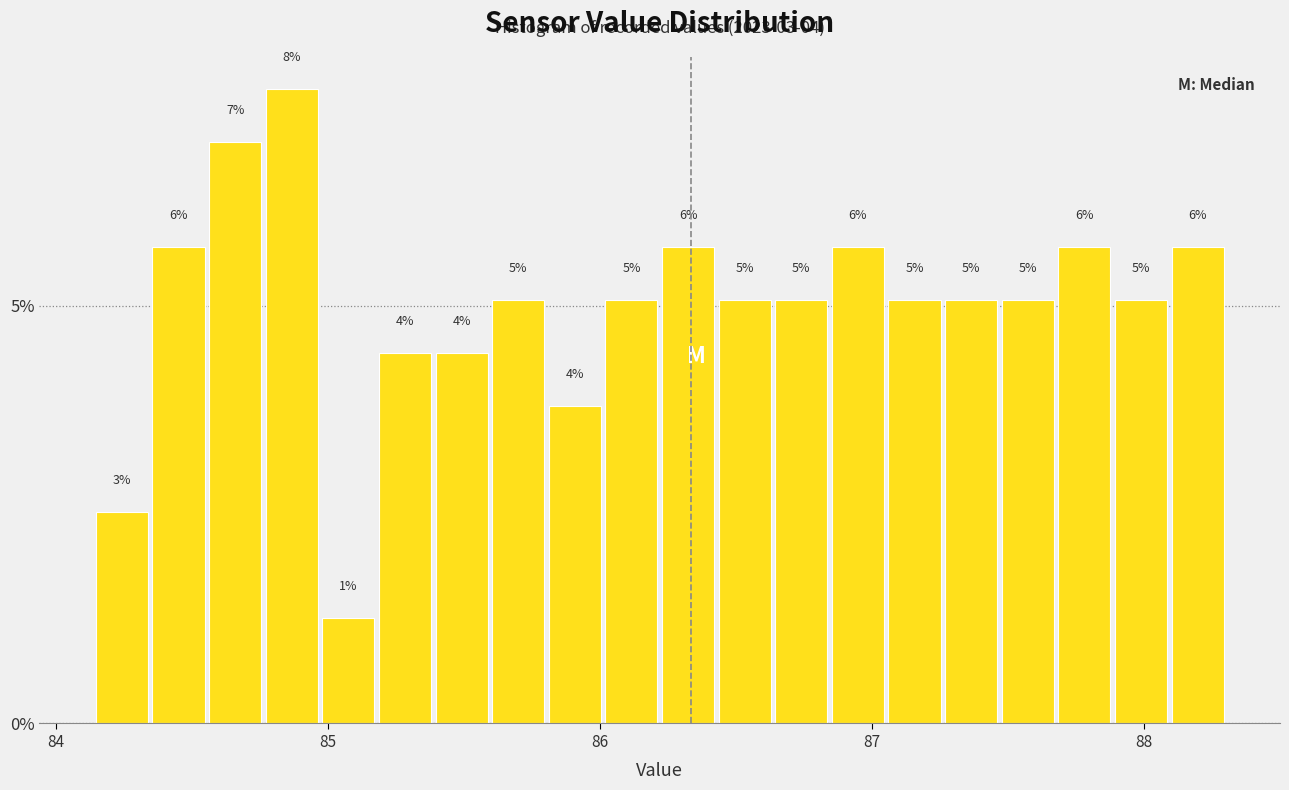

Read against the x-axis, roughly where is the centre of the tallest bar?

84.9